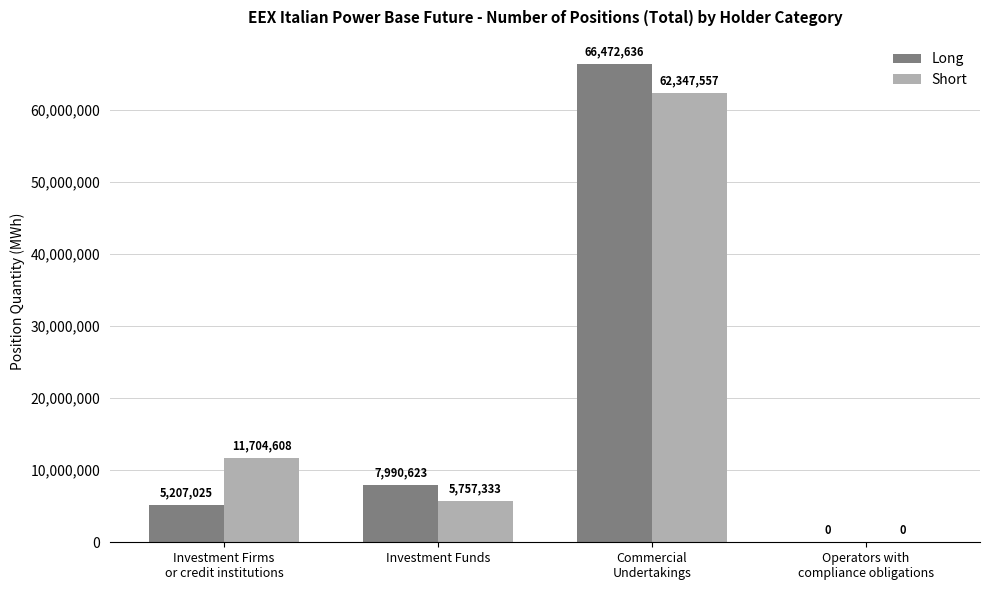

What is the maximum value for Long?

66472636.0